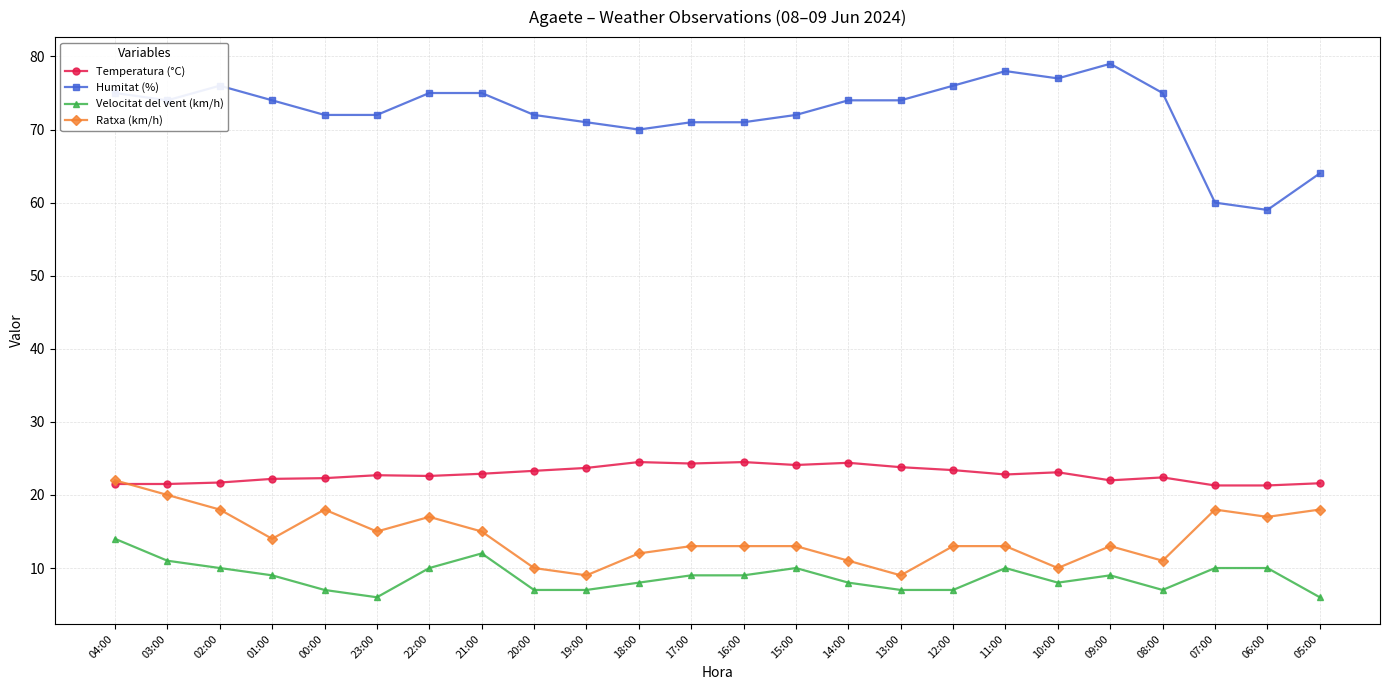

What is the total value across all series at 16:00?

117.5